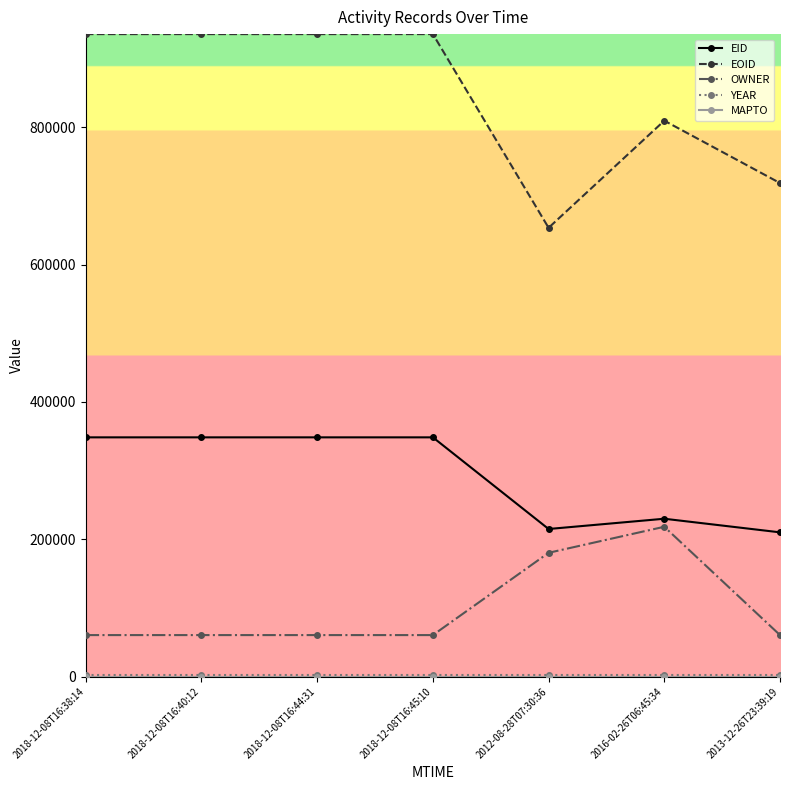

What is the minimum value for EOID?

653714